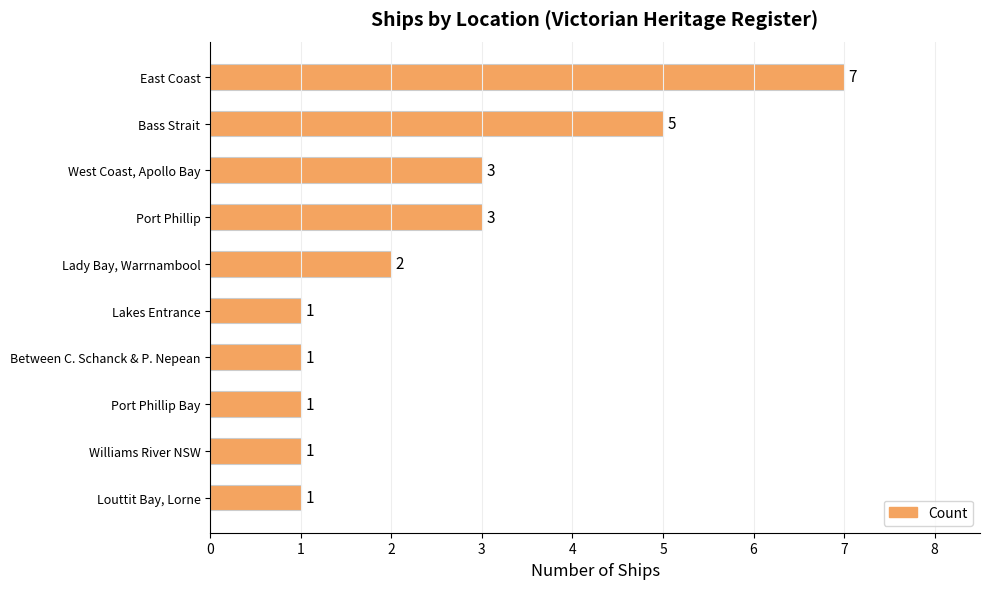

How many bars are there in total?

10